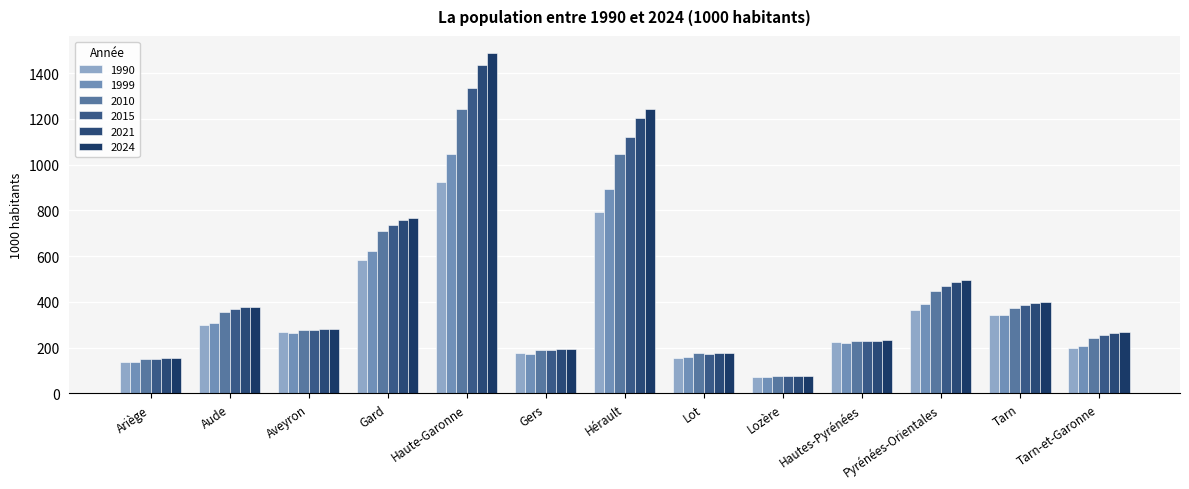

Reading left to right, what are all the values shown in this chart?

1990: Ariège=136.5	Aude=298.7	Aveyron=270.1	Gard=585.0	Haute-Garonne=926.0	Gers=174.6	Hérault=794.6	Lot=155.8	Lozère=72.8	Hautes-Pyrénées=224.8	Pyrénées-Orientales=363.8	Tarn=342.7	Tarn-et-Garonne=200.2
1999: Ariège=137.2	Aude=309.5	Aveyron=264.0	Gard=622.5	Haute-Garonne=1044.2	Gers=172.5	Hérault=894.5	Lot=160.2	Lozère=73.5	Hautes-Pyrénées=222.6	Pyrénées-Orientales=392.4	Tarn=343.4	Tarn-et-Garonne=206.0
2010: Ariège=152.0	Aude=356.5	Aveyron=276.8	Gard=709.7	Haute-Garonne=1243.6	Gers=188.2	Hérault=1044.6	Lot=174.6	Lozère=77.1	Hautes-Pyrénées=229.5	Pyrénées-Orientales=448.5	Tarn=375.4	Tarn-et-Garonne=241.7
2015: Ariège=152.5	Aude=367.0	Aveyron=279.2	Gard=738.2	Haute-Garonne=1335.1	Gers=190.9	Hérault=1120.2	Lot=173.4	Lozère=76.3	Hautes-Pyrénées=228.6	Pyrénées-Orientales=471.0	Tarn=386.5	Tarn-et-Garonne=255.3
2021: Ariège=154.6	Aude=376.0	Aveyron=279.6	Gard=756.5	Haute-Garonne=1434.4	Gers=192.4	Hérault=1201.9	Lot=174.9	Lozère=76.5	Hautes-Pyrénées=231.0	Pyrénées-Orientales=487.3	Tarn=393.6	Tarn-et-Garonne=263.4
2024: Ariège=155.8	Aude=378.8	Aveyron=279.5	Gard=766.8	Haute-Garonne=1487.8	Gers=193.7	Hérault=1243.2	Lot=175.8	Lozère=76.6	Hautes-Pyrénées=232.5	Pyrénées-Orientales=497.8	Tarn=398.8	Tarn-et-Garonne=267.6